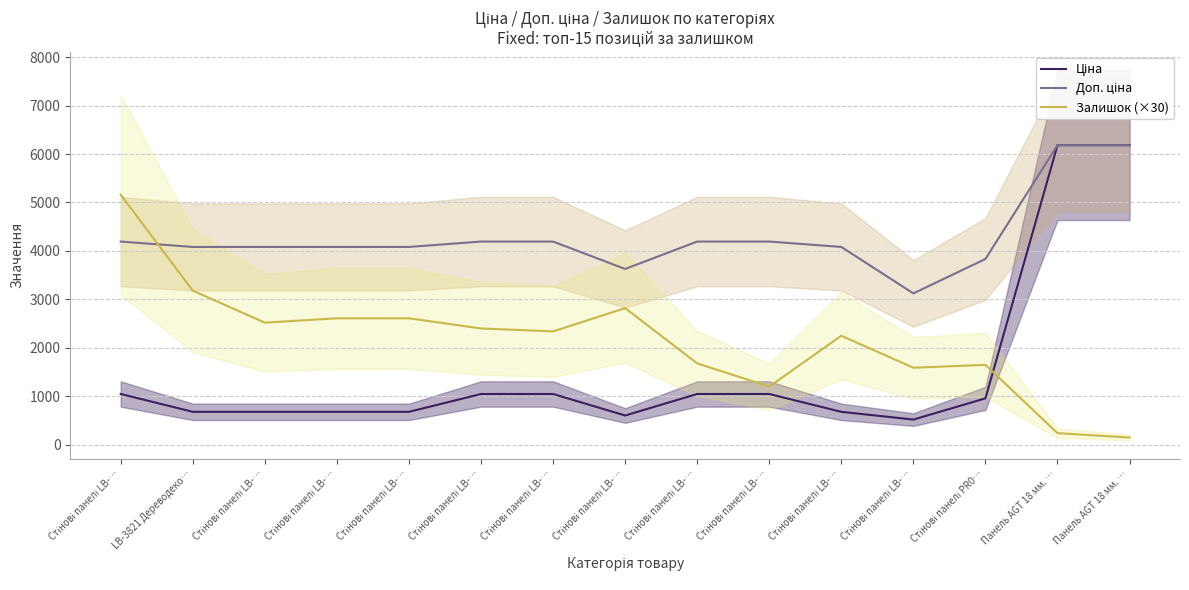

Which series has the largest total across all categories?

Доп. ціна